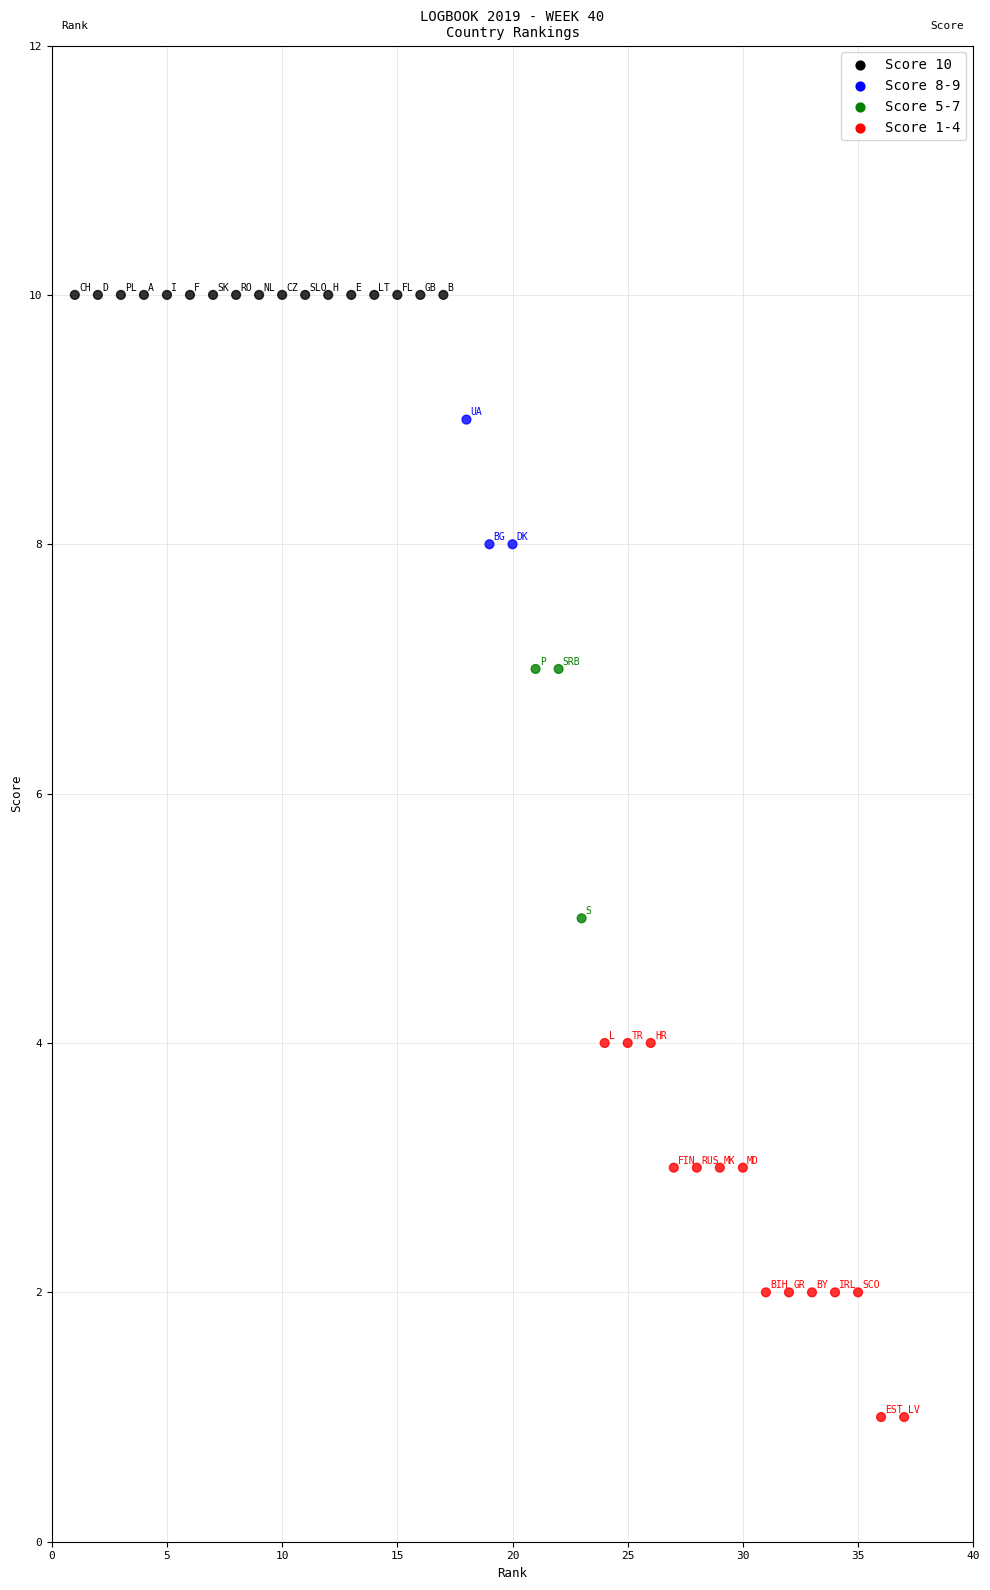

What is the range of X values (max minus min)?

36